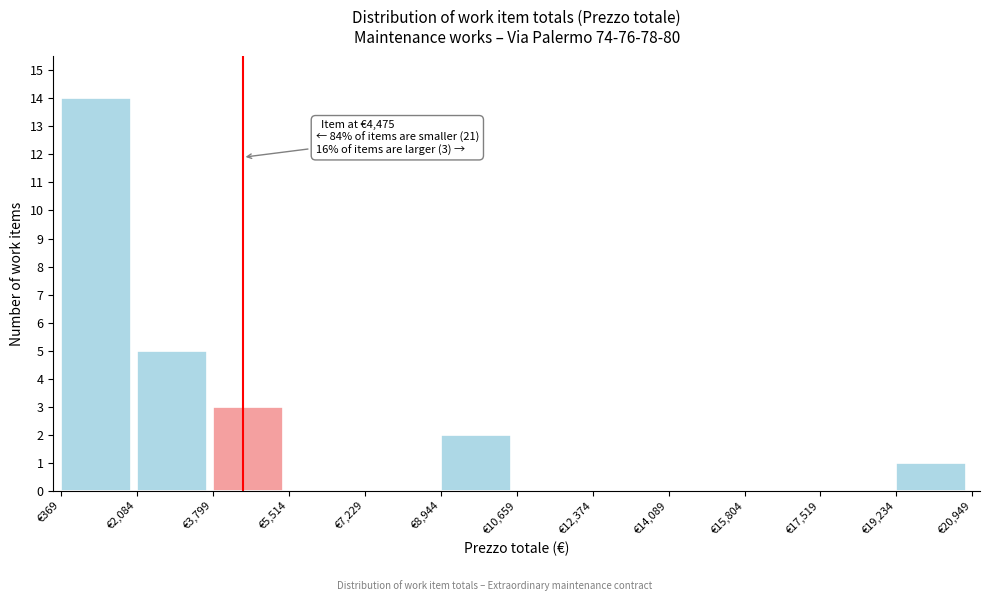

Which range on the x-axis has the tallest bar?

400 to 2000